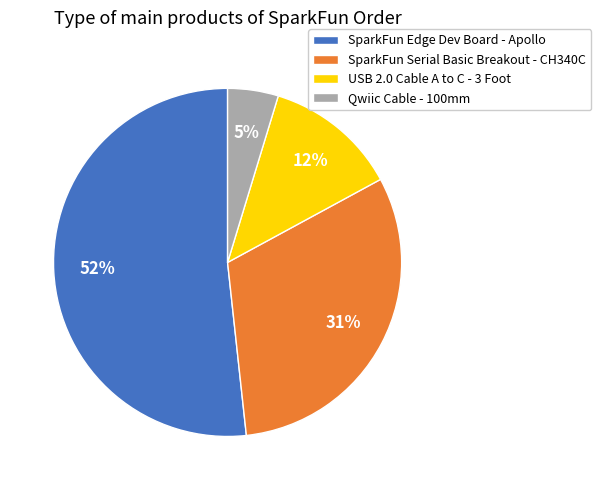

Which has a higher value, Qwiic Cable - 100mm or SparkFun Serial Basic Breakout - CH340C?

SparkFun Serial Basic Breakout - CH340C